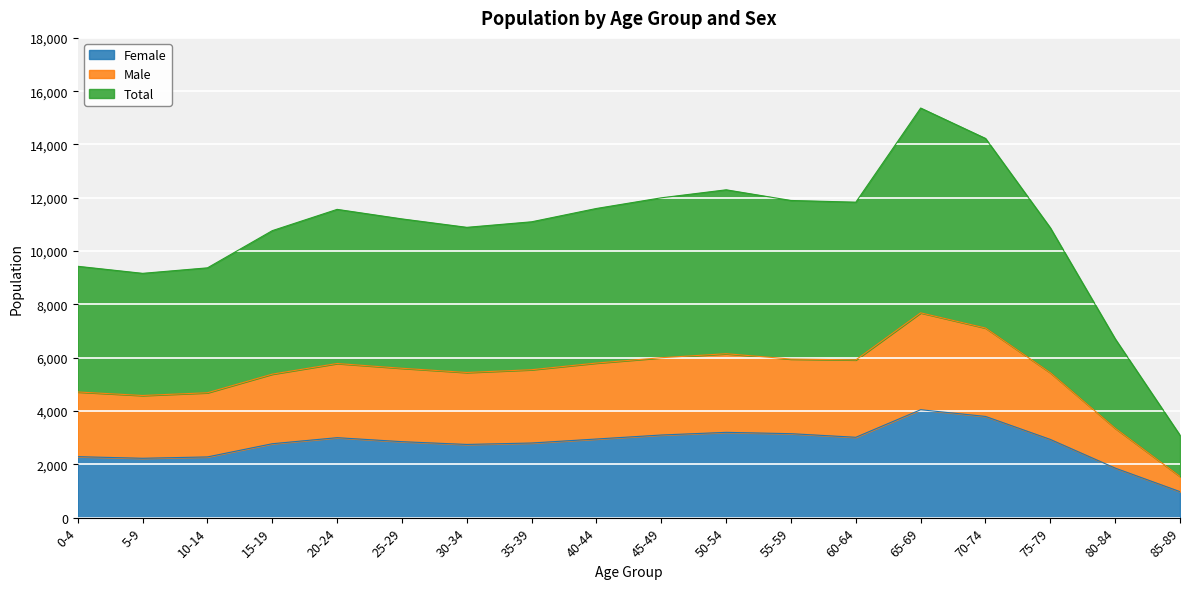

What is the approximate value of Total at 30-34, to the nearest 10?

10890